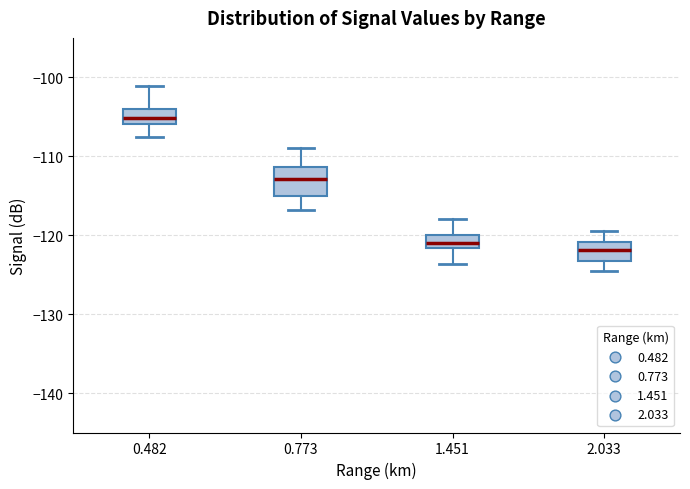

Reading left to right, read every box against the y-axis: the position of its median line, the range the box covers, and the ends of its whiskers. The values are not printed on the chart, so give them approximately, as read against the axis.

0.482: median -105, box -106 to -104, whiskers -108 to -101
0.773: median -113, box -115 to -111, whiskers -117 to -109
1.451: median -121, box -122 to -120, whiskers -124 to -118
2.033: median -122, box -123 to -121, whiskers -124 to -119